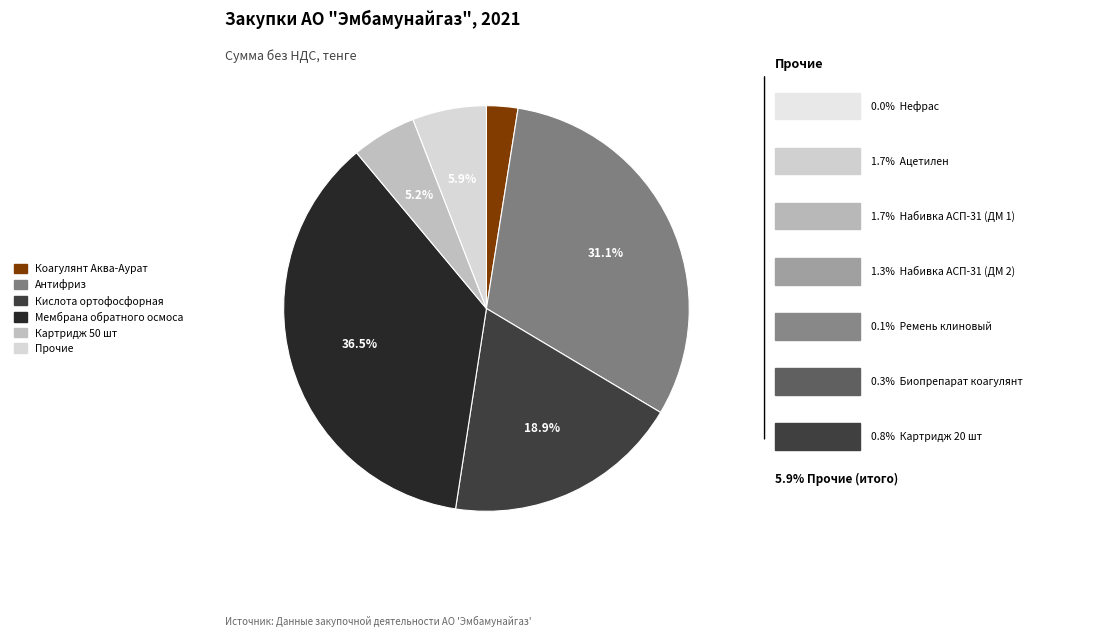

Does any single category account for the majority?

No